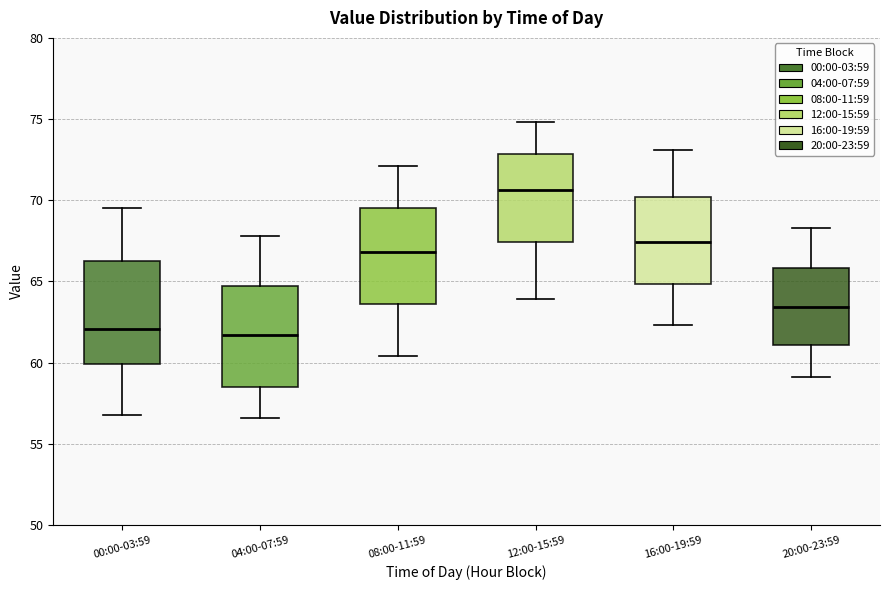

Where does the median line of the box for 00:00-03:59 sit on the y-axis? The values are not printed on the chart, so give them approximately, as read against the axis.

62.0